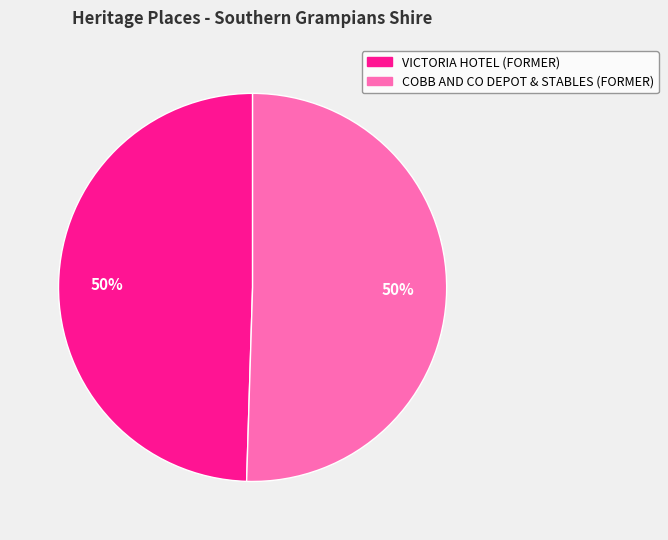

To the nearest percent, what percentage of the pie is COBB AND CO DEPOT & STABLES (FORMER)?

50%